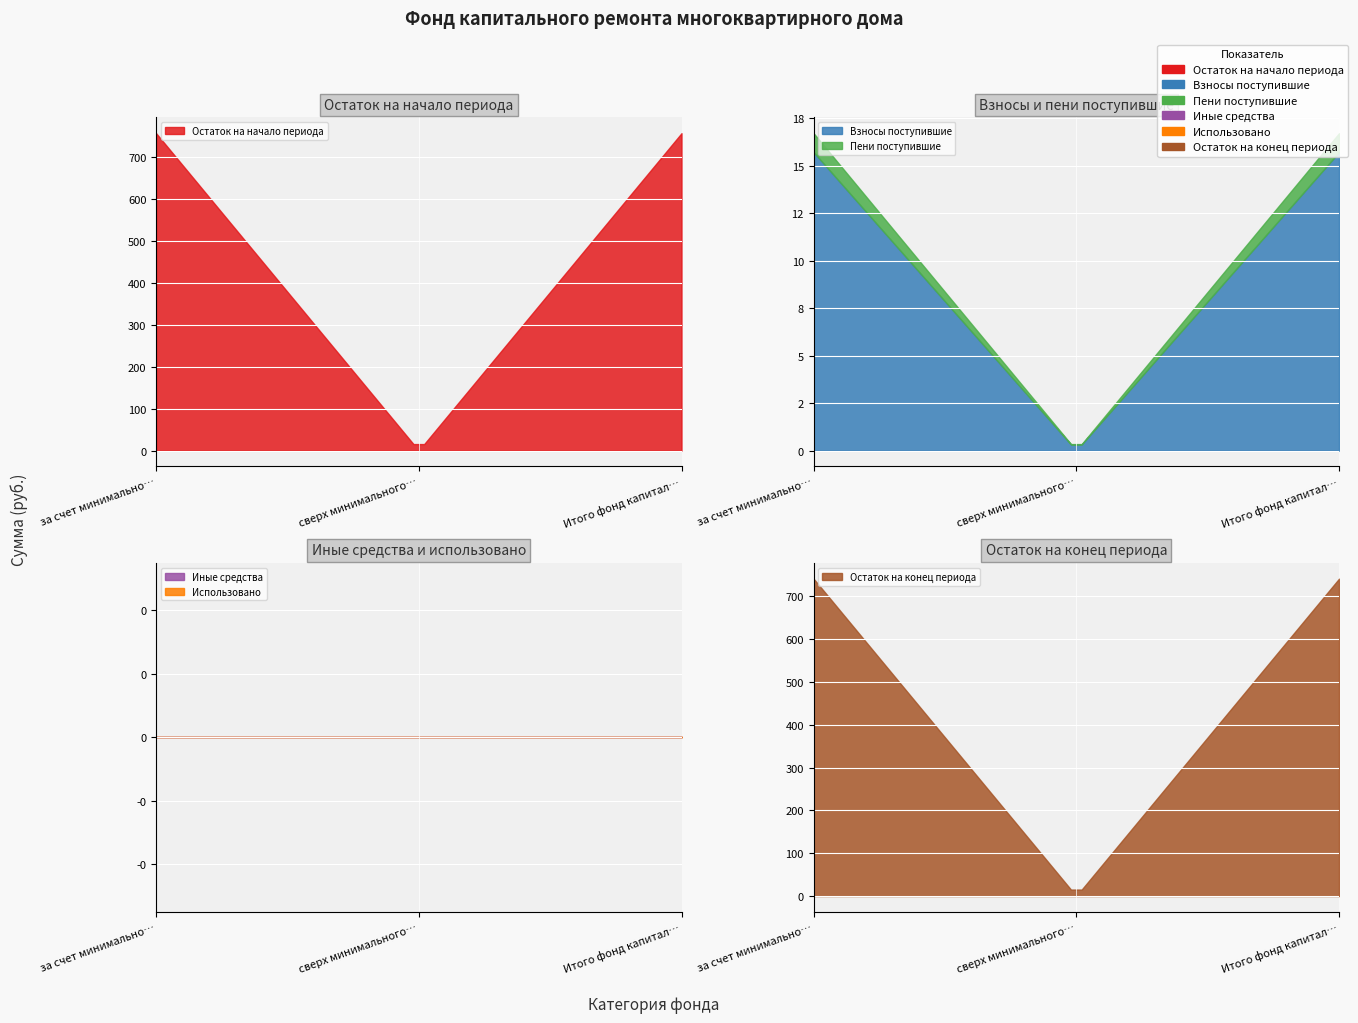

What is the label of the 1st point from the left?

за счет минимального взноса